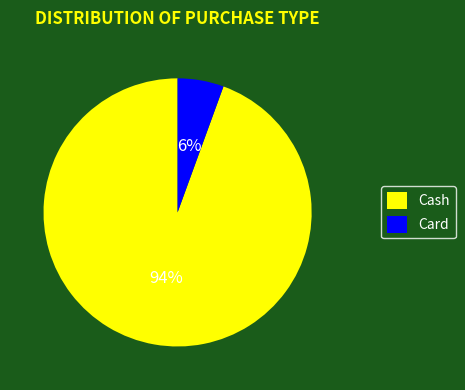

To the nearest percent, what portion does Cash represent?

94%